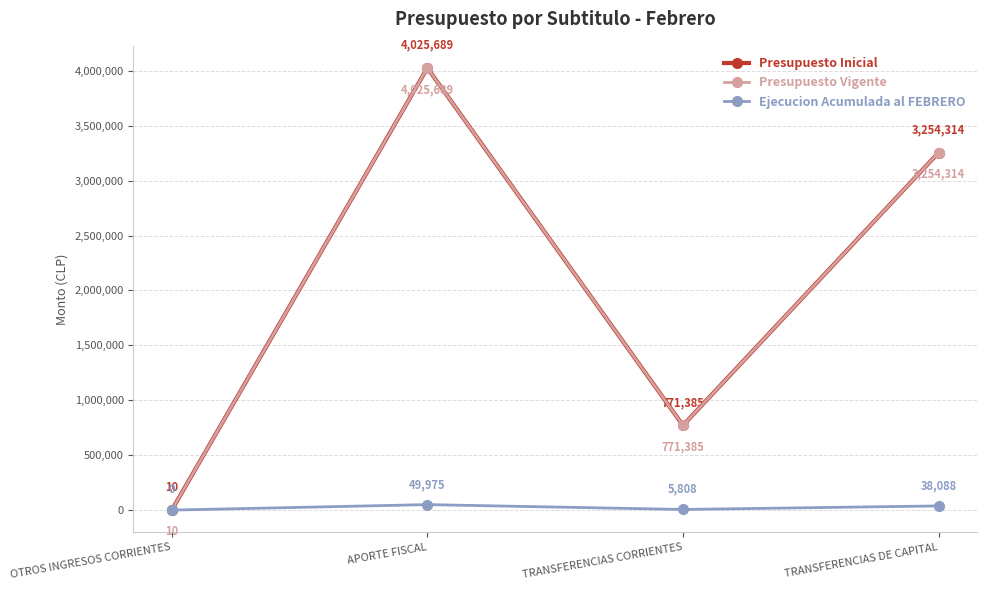

What is the maximum value for Ejecucion Acumulada al FEBRERO?

49975